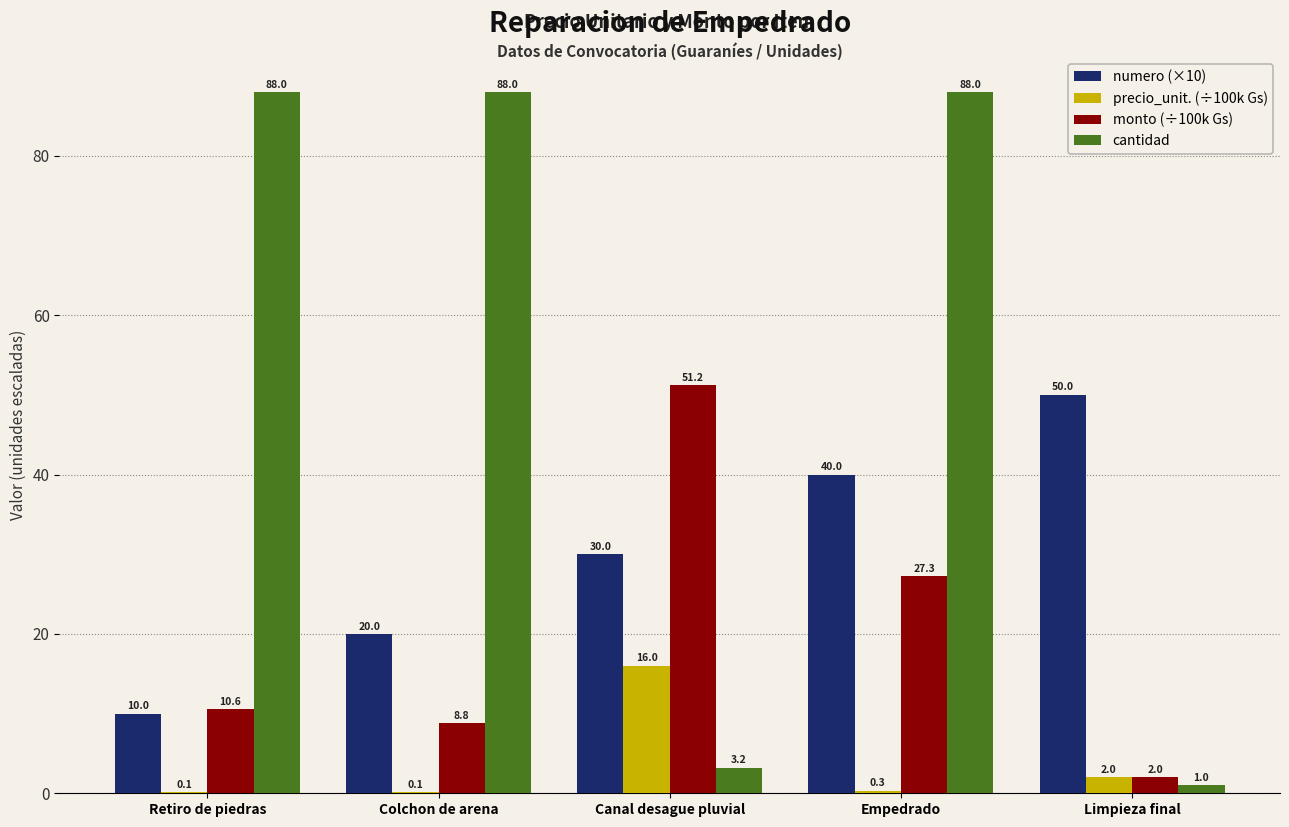

Reading left to right, extract all data points from this chart.

numero (×10): Retiro de piedras=10.0	Colchon de arena=20.0	Canal desague pluvial=30.0	Empedrado=40.0	Limpieza final=50.0
precio_unit. (÷100k Gs): Retiro de piedras=0.1	Colchon de arena=0.1	Canal desague pluvial=16.0	Empedrado=0.3	Limpieza final=2.0
monto (÷100k Gs): Retiro de piedras=10.6	Colchon de arena=8.8	Canal desague pluvial=51.2	Empedrado=27.3	Limpieza final=2.0
cantidad: Retiro de piedras=88.0	Colchon de arena=88.0	Canal desague pluvial=3.2	Empedrado=88.0	Limpieza final=1.0